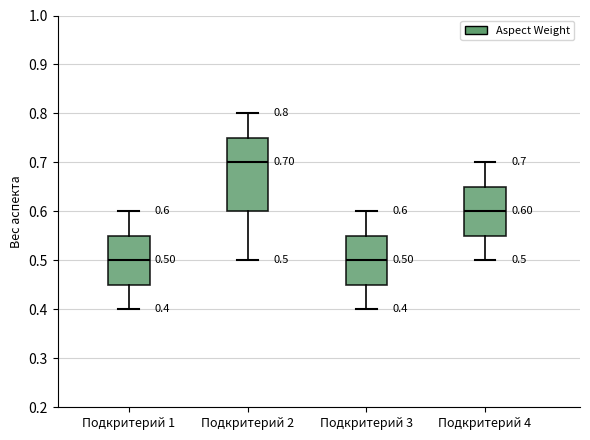

Which box's median line is the highest?

Подкритерий 2